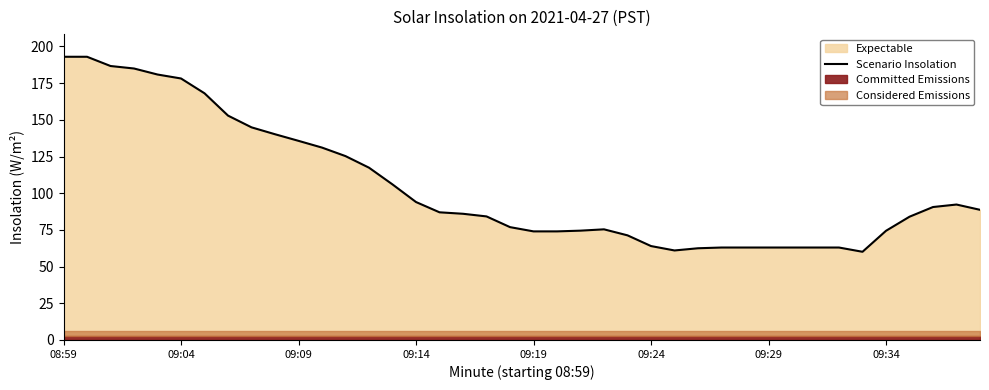

What is the maximum value for Scenario Insolation?

193.0